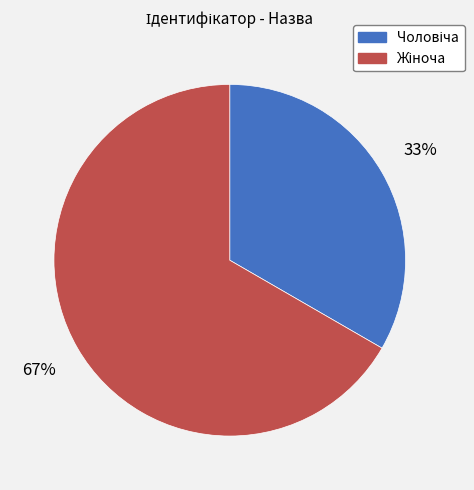

To the nearest percent, what is the average slice percentage?

50%